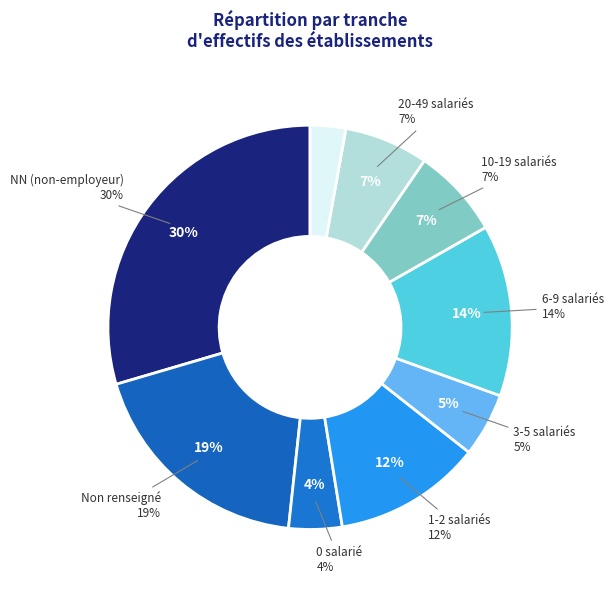

Does any single category account for the majority?

No